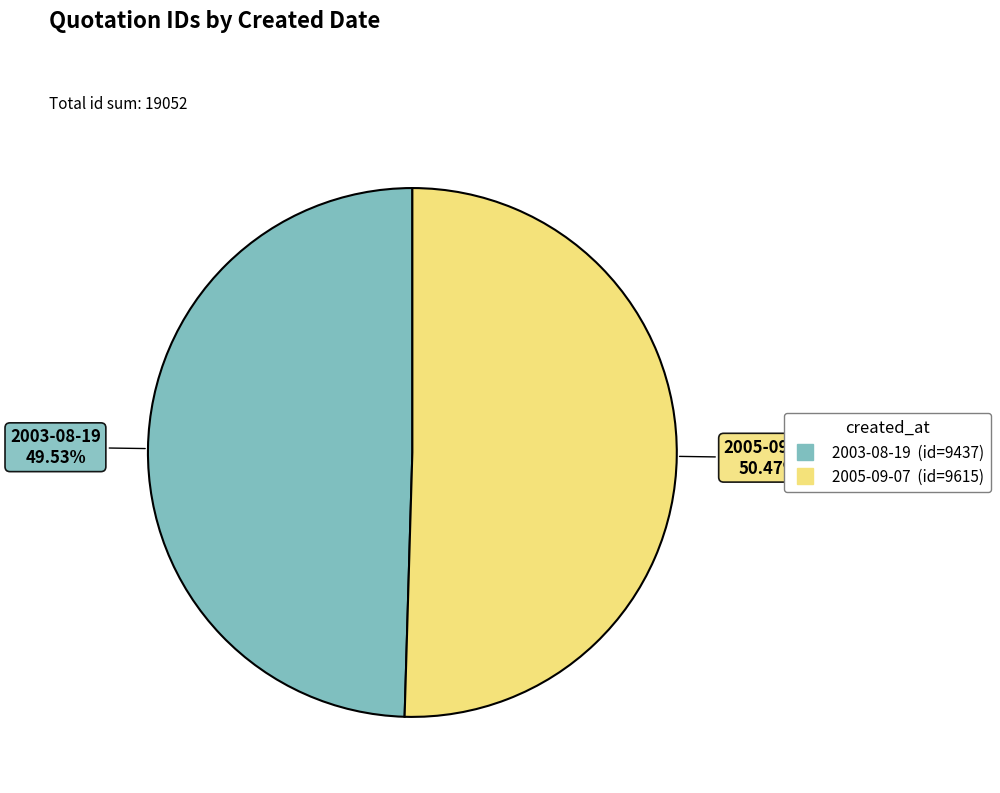

Which category has the biggest portion of the pie?

2005-09-07